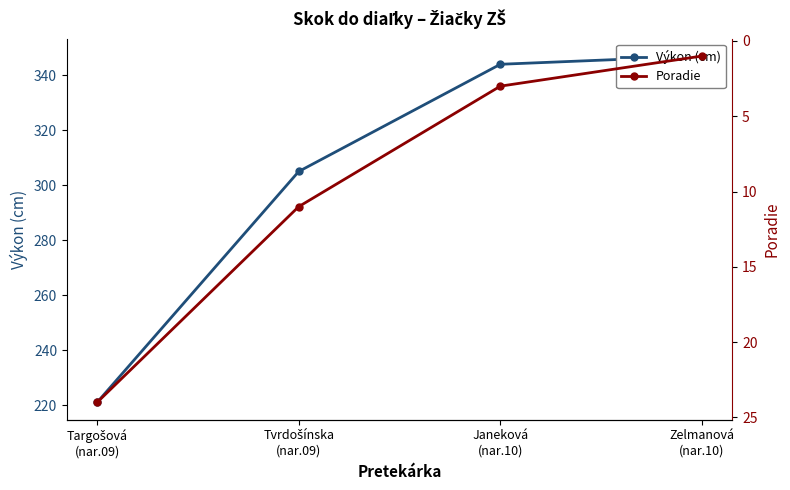

At how many categories does at least one series exceed 95?

4